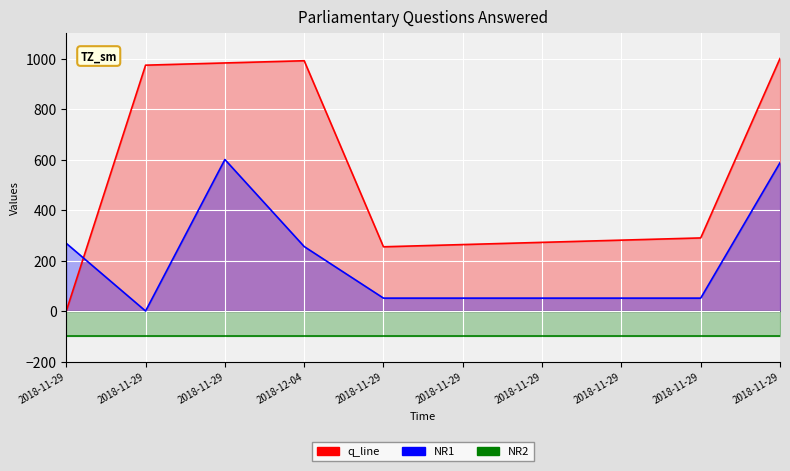

Which series changed the most between 2018-11-29 and 2018-11-29?

q_line